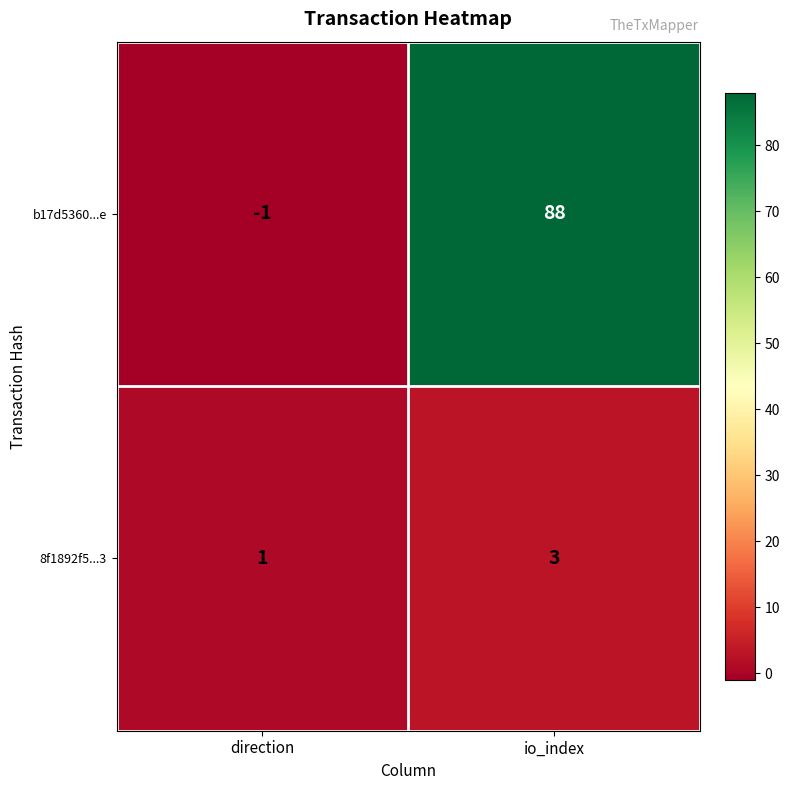

At which category does the chart reach its peak across all series?

io_index